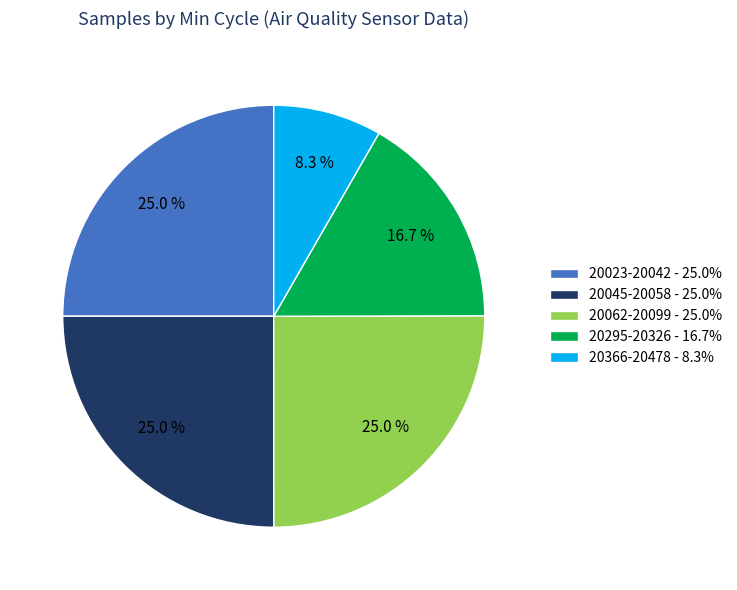

Does 20295-20326 - 16.7% account for over 50% of the chart?

No